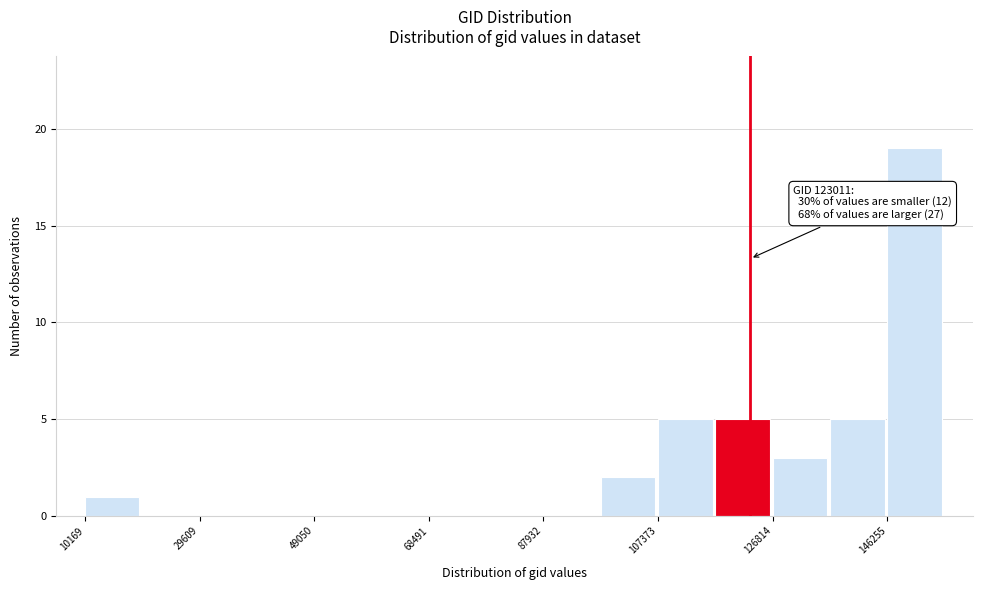

Over which range of the x-axis is the bar tallest?

146000 to 156000